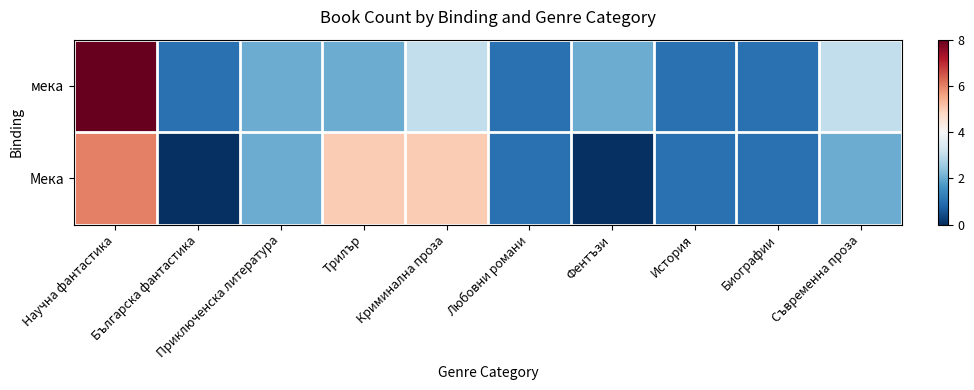

How many categories are shown in the chart?

10